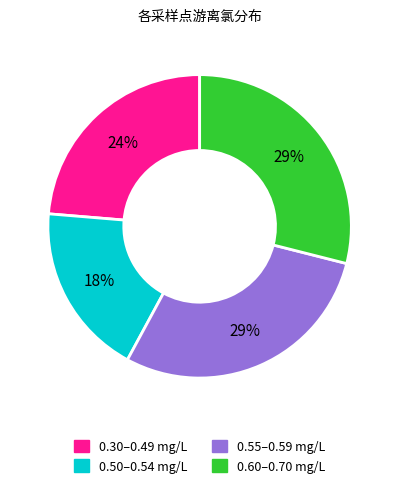

Is there any slice that represents more than half of the pie?

No